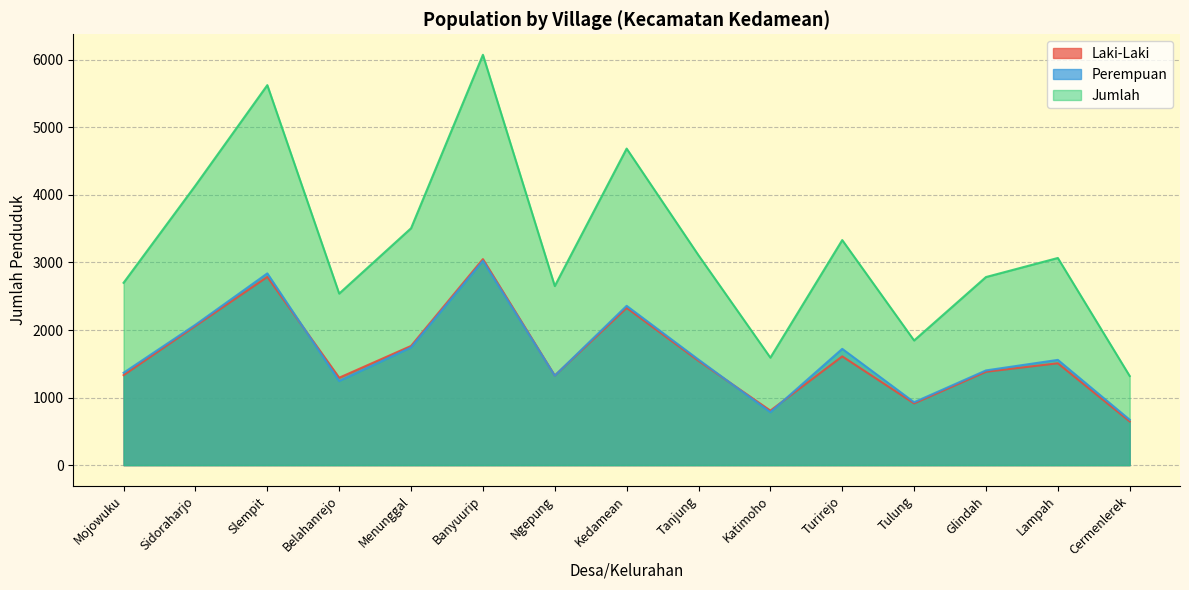

Rank the categories by Perempuan value from highest to lowest.

Banyuurip, Slempit, Kedamean, Sidoraharjo, Menunggal, Turirejo, Tanjung, Lampah, Glindah, Mojowuku, Ngepung, Belahanrejo, Tulung, Katimoho, Cermenlerek